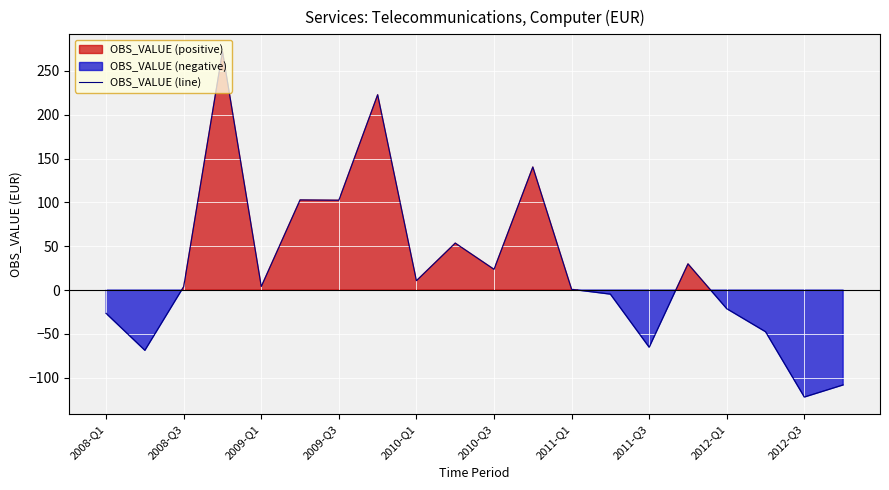

At which label does OBS_VALUE (line) reach its minimum?

2012-Q3